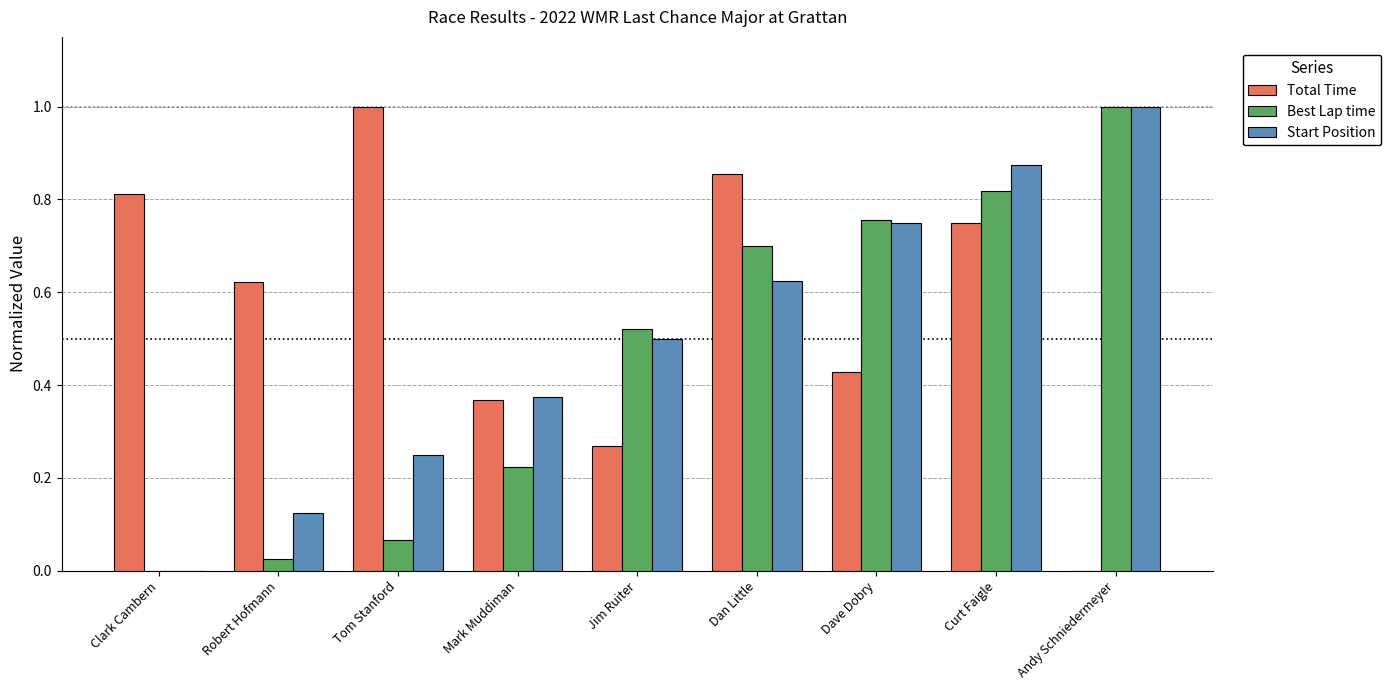

Does the chart contain stacked bars?

No